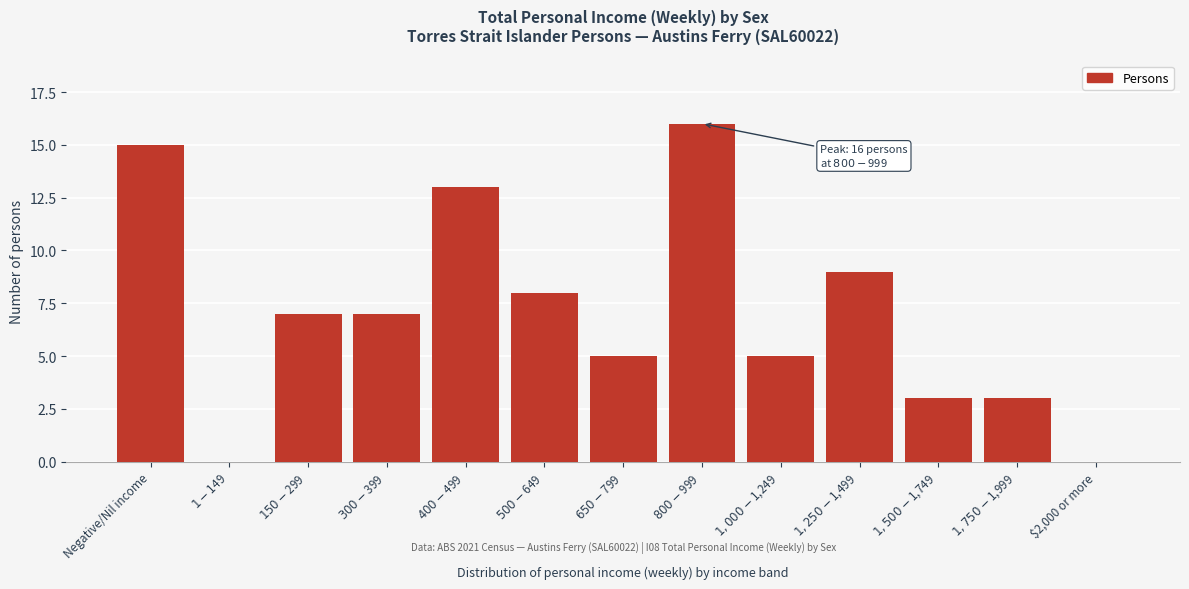

What is the greatest value displayed?

16